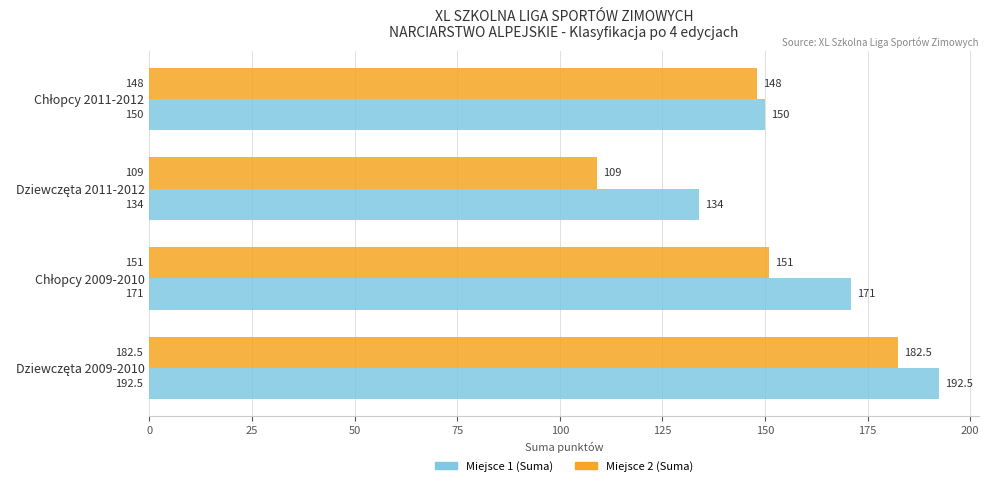

What is the difference between the maximum and minimum values in the Miejsce 1 (Suma) series?

58.5